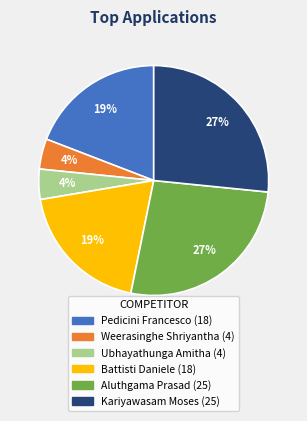

To the nearest percent, what is the average slice percentage?

17%